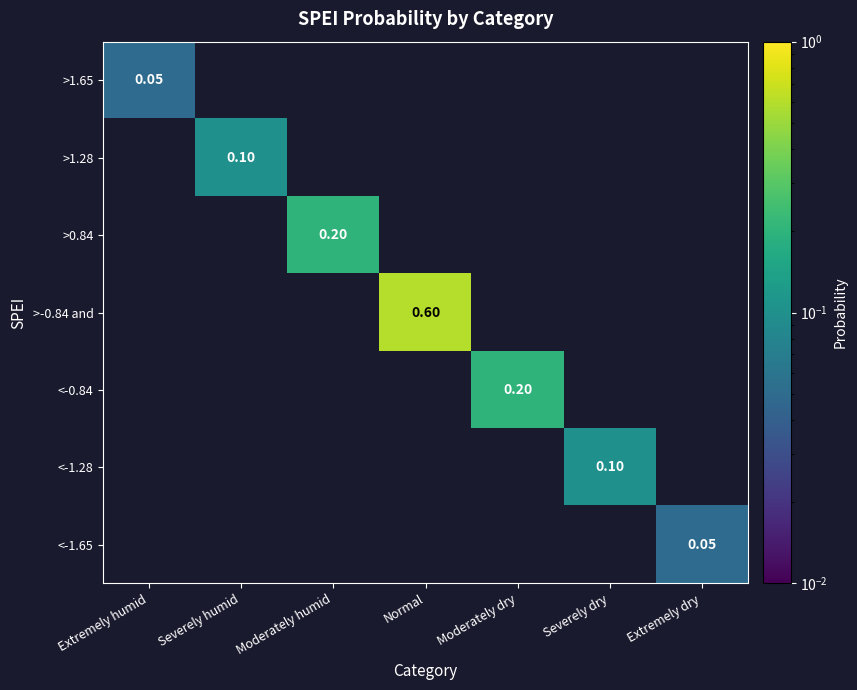

How many data points in <-1.28 are above 0?

1